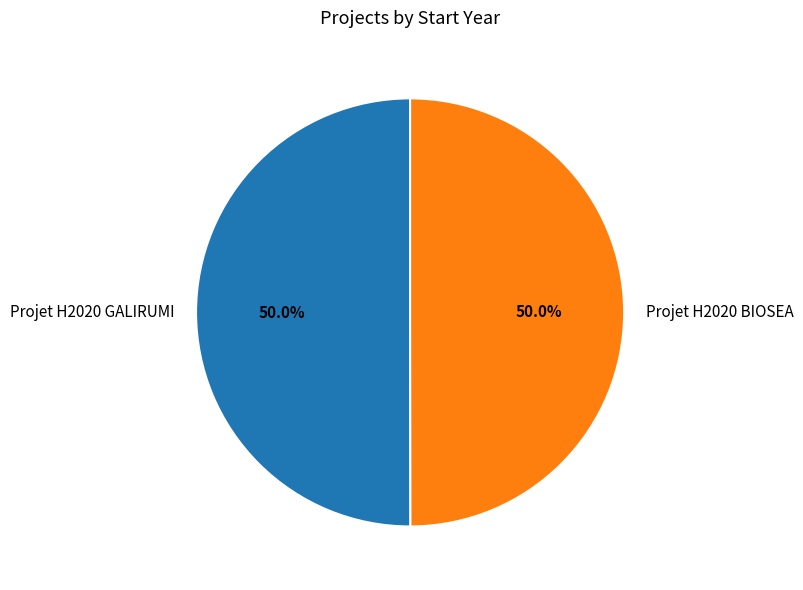

To the nearest percent, what portion does Projet H2020 BIOSEA represent?

50%